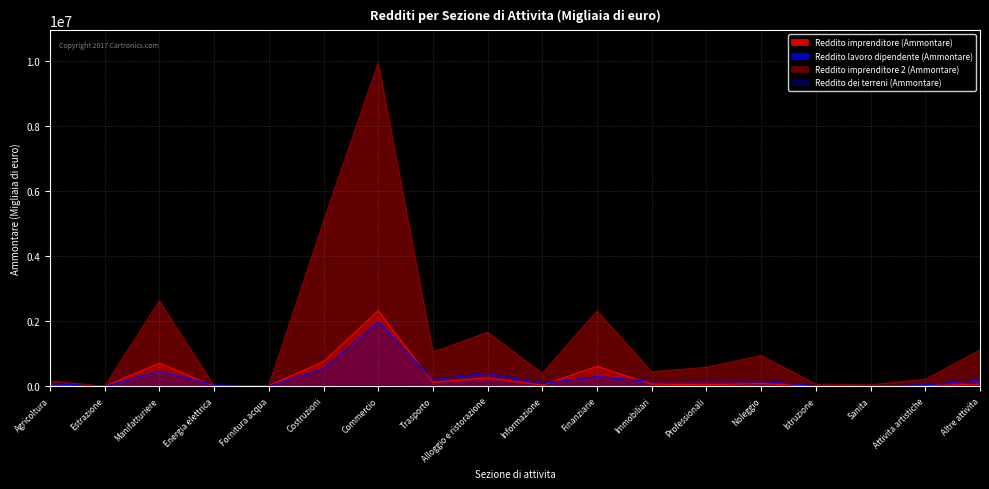

At which category is the sum across all series the highest?

Commercio